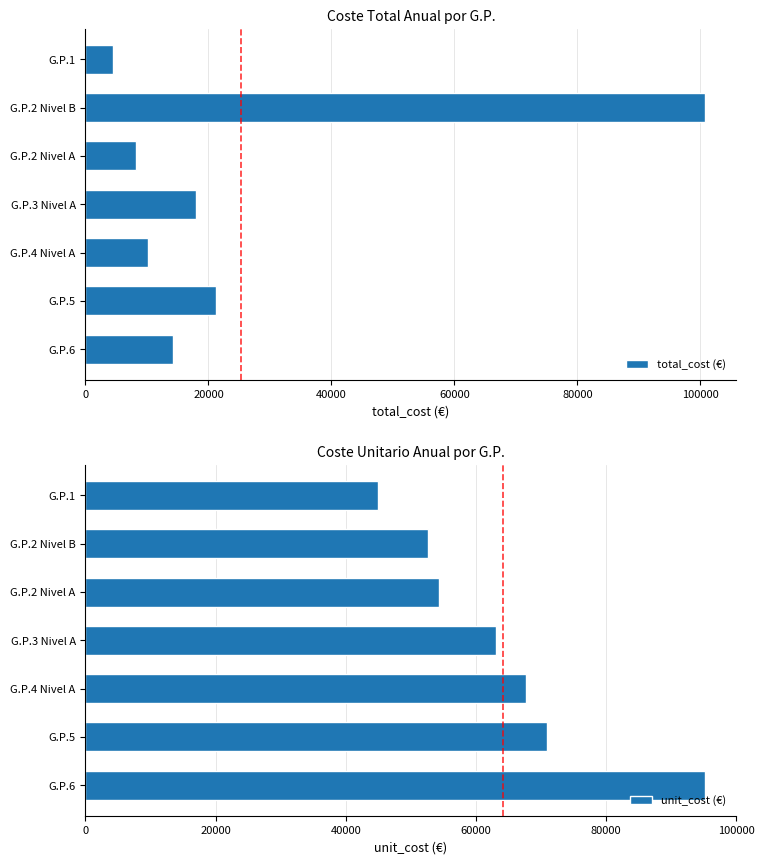

True or false: total_cost (€) has a value of 21283.7 at G.P.5.

True